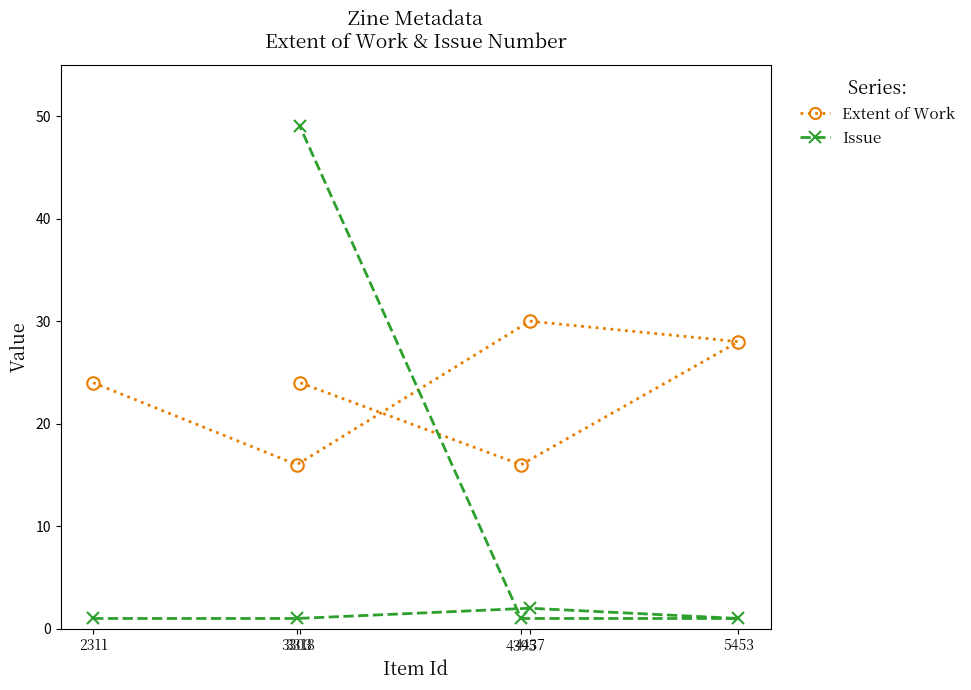

What is the value of the Extent of Work point at the 1st from the left?

24